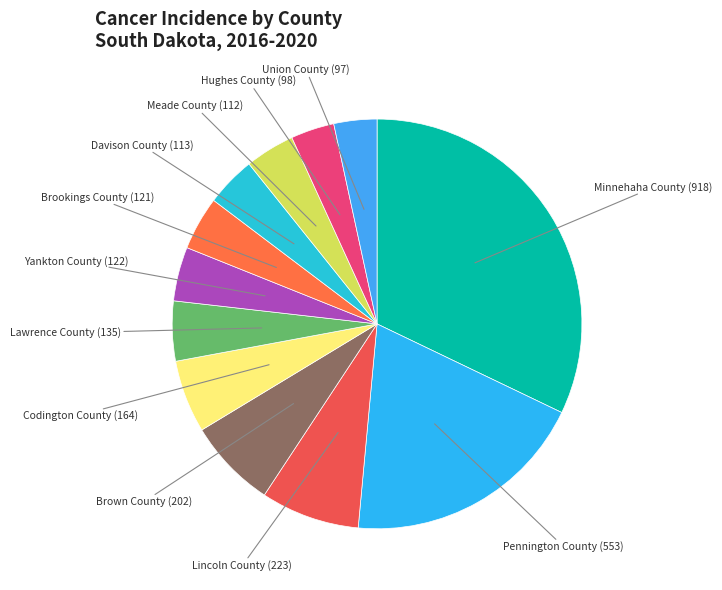

Which slice is the smallest?

Union County